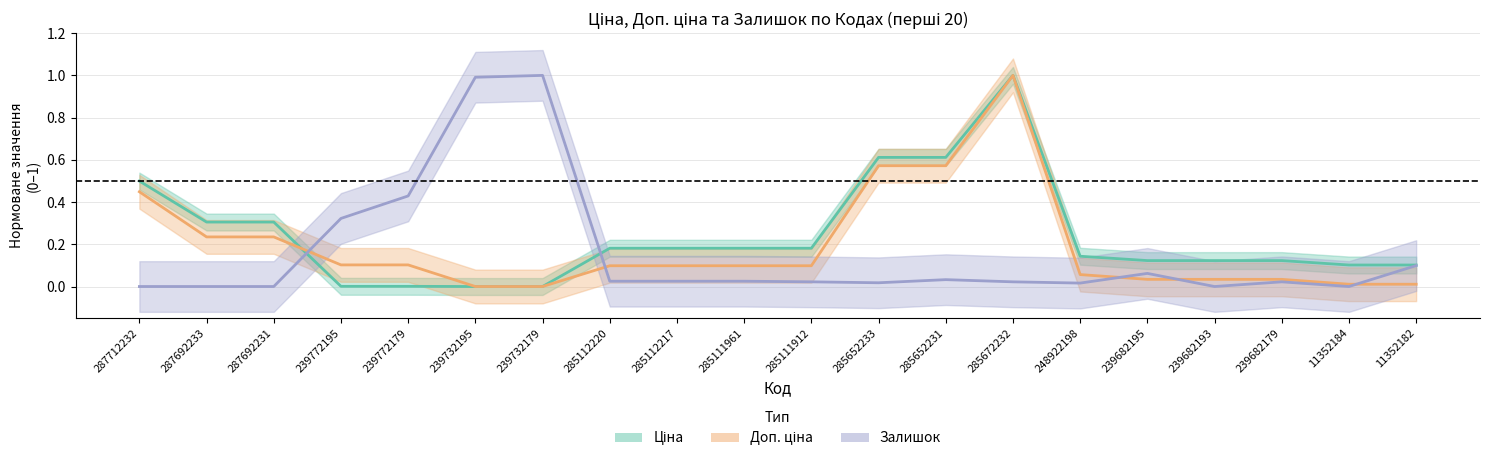

What is the label of the 19th point from the right?

287692233